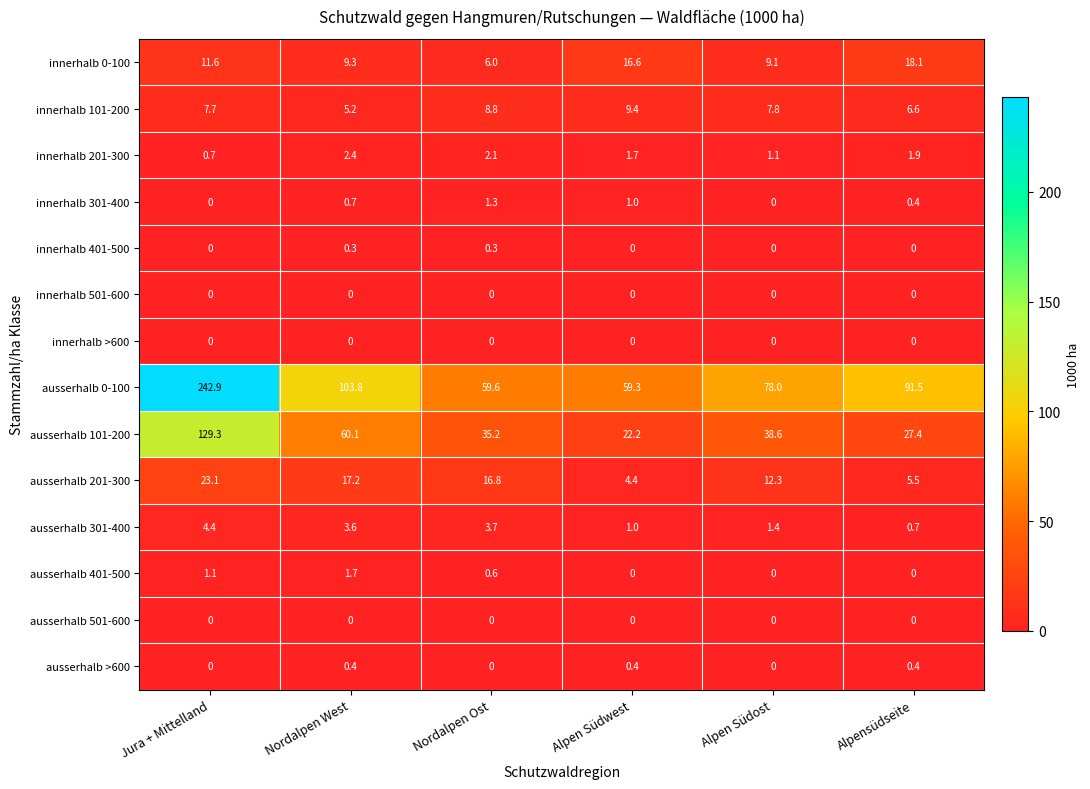

What is the sum of all ausserhalb 401-500 values?

3.4